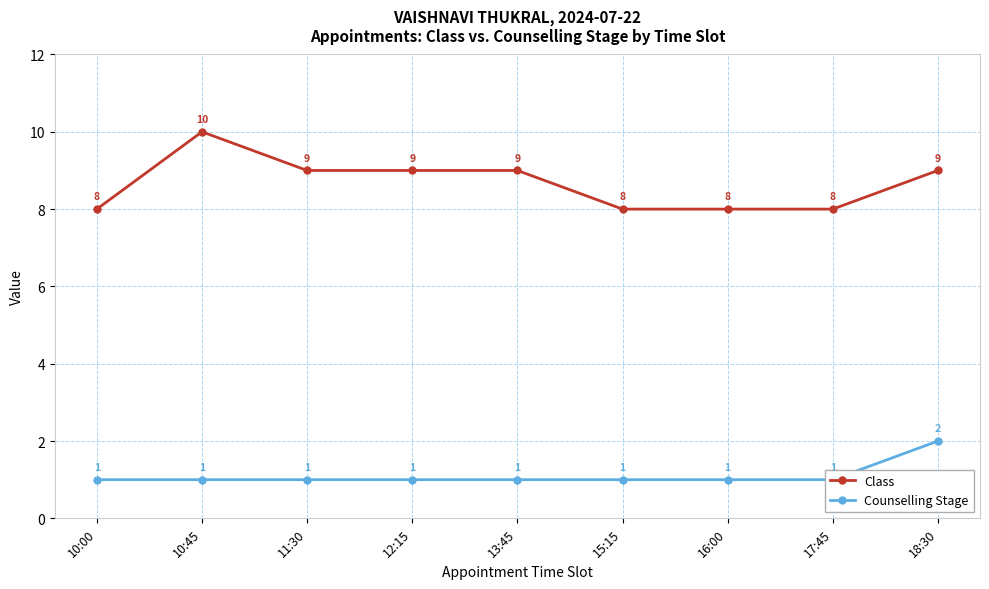

Which series has the widest spread of values?

Class